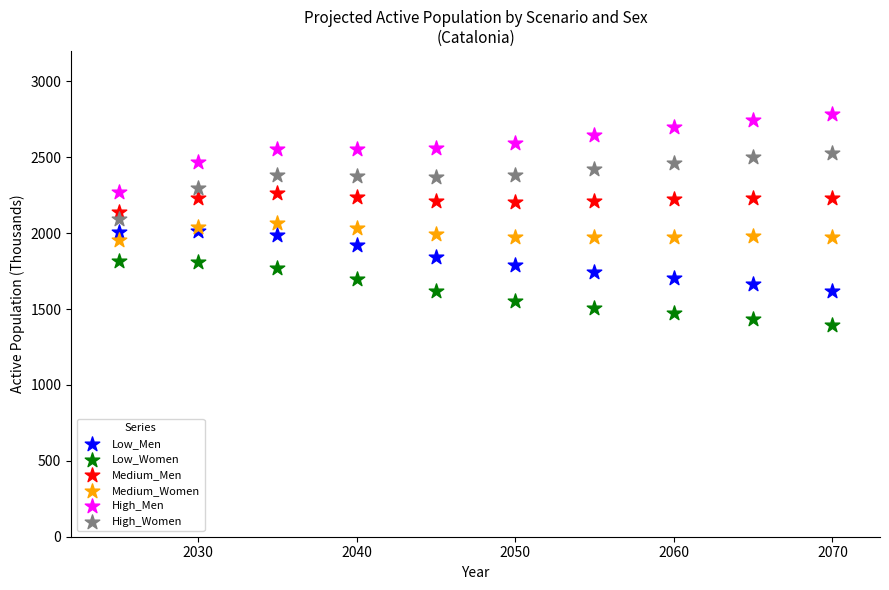

What are all the series names shown in the legend?

Low_Men, Low_Women, Medium_Men, Medium_Women, High_Men, High_Women